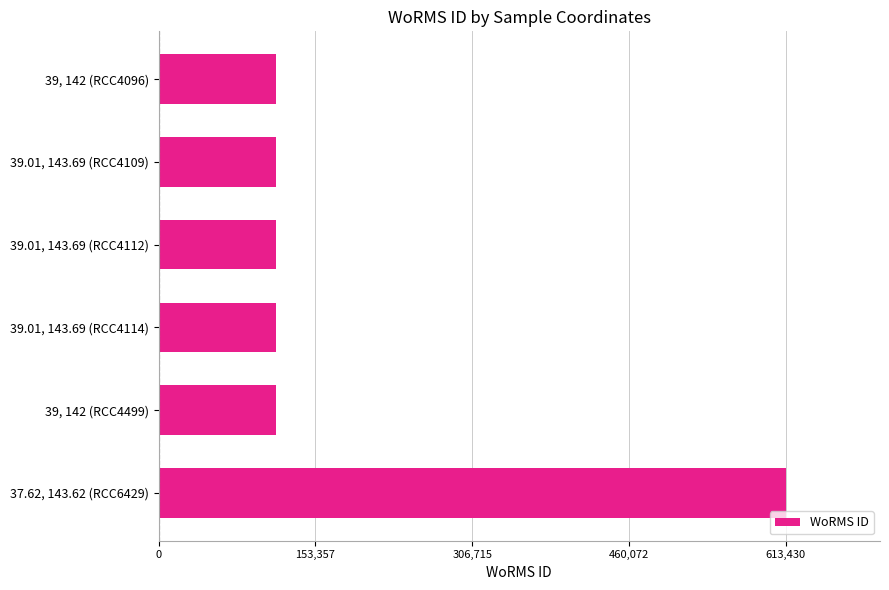

Reading top to bottom, transcribe all the data shown in this chart.

115088	115088	115088	115088	115088	613430